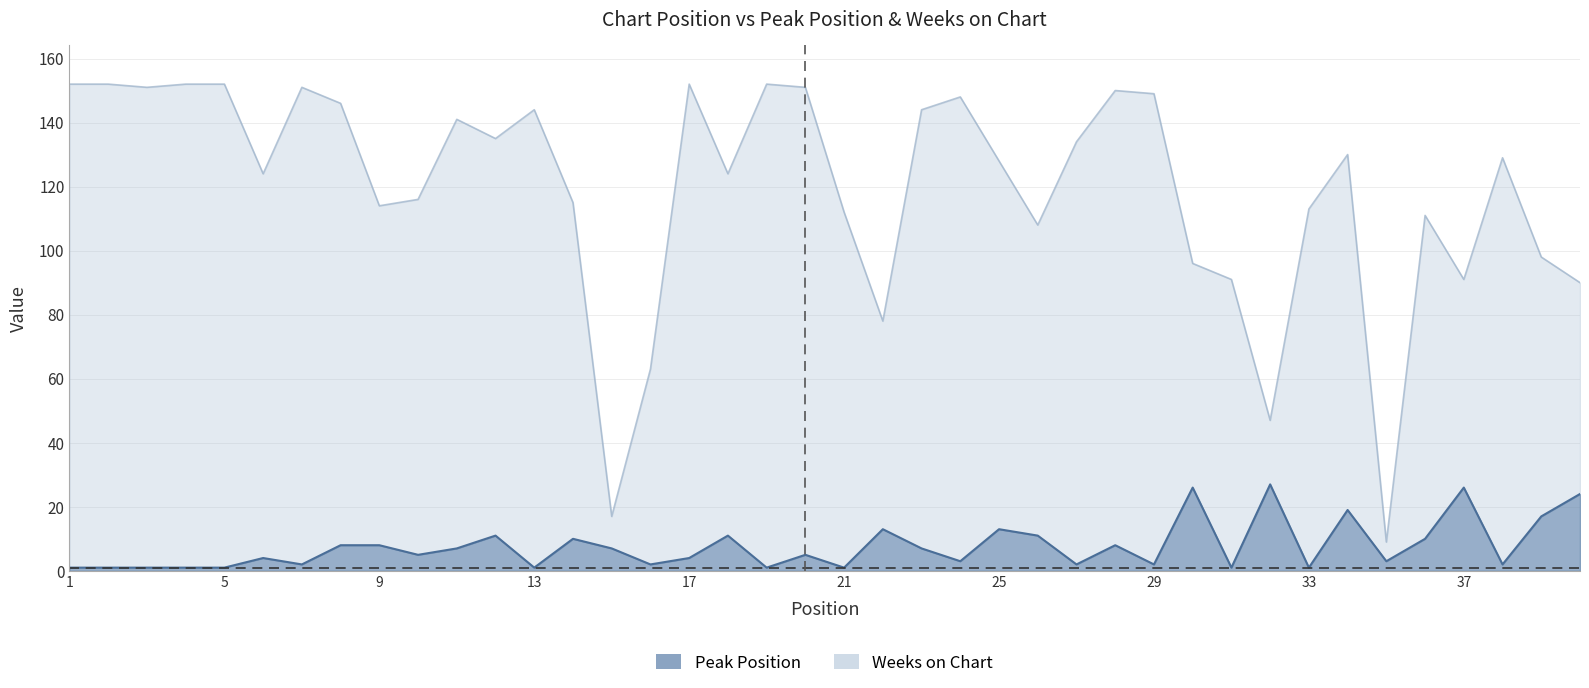

Reading left to right, extract all data points from this chart.

Peak Position: 1	1	1	1	1	4	2	8	8	5	7	11	1	10	7	2	4	11	1	5	1	13	7	3	13	11	2	8	2	26	1	27	1	19	3	10	26	2	17	24
Weeks on Chart: 152	152	151	152	152	124	151	146	114	116	141	135	144	115	17	63	152	124	152	151	112	78	144	148	128	108	134	150	149	96	91	47	113	130	9	111	91	129	98	90